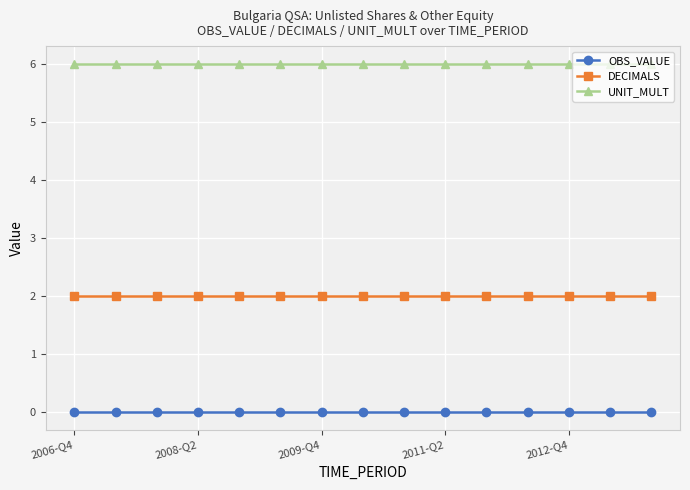

List the series in order of their overall mean, highest first.

UNIT_MULT, DECIMALS, OBS_VALUE